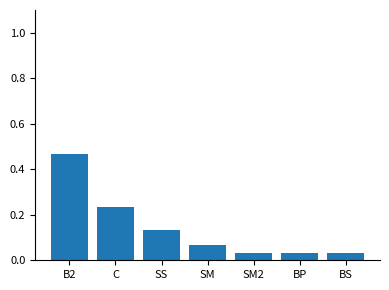

Does the chart contain any negative values?

No